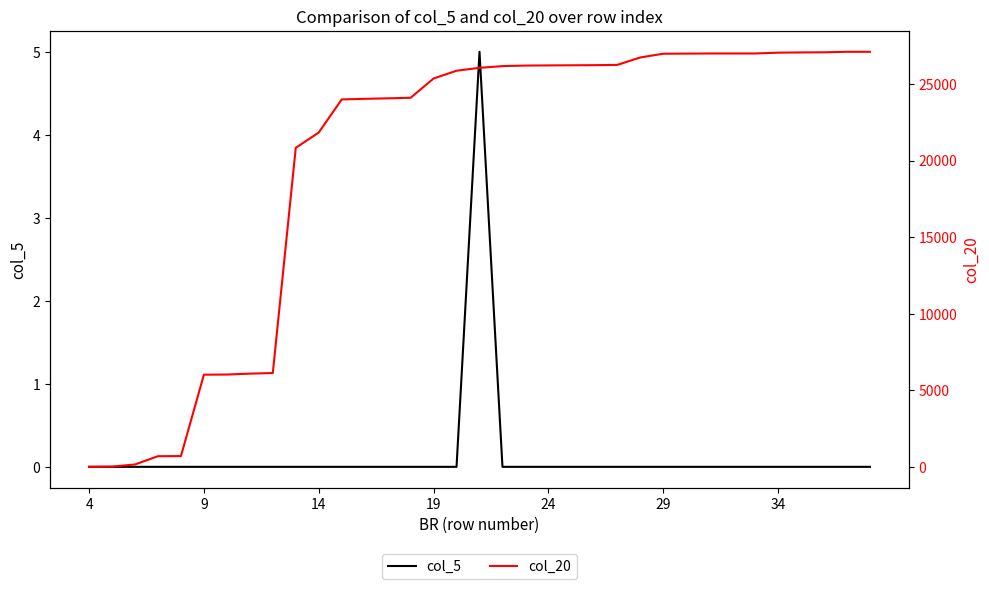

The col_5 series shows 0 at 9. True or false?

True